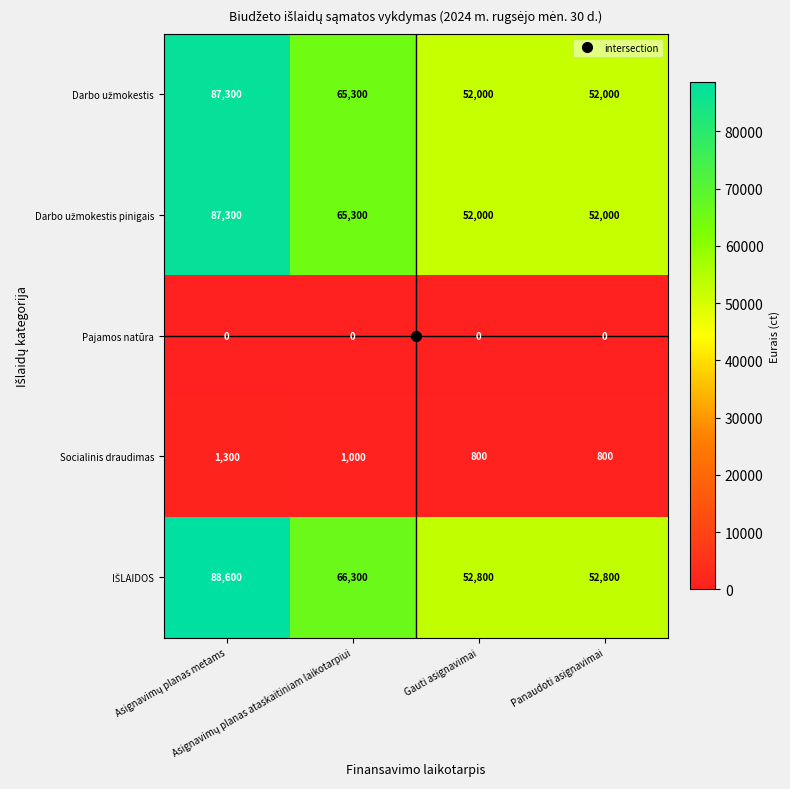

Count the number of data series in this chart.

5